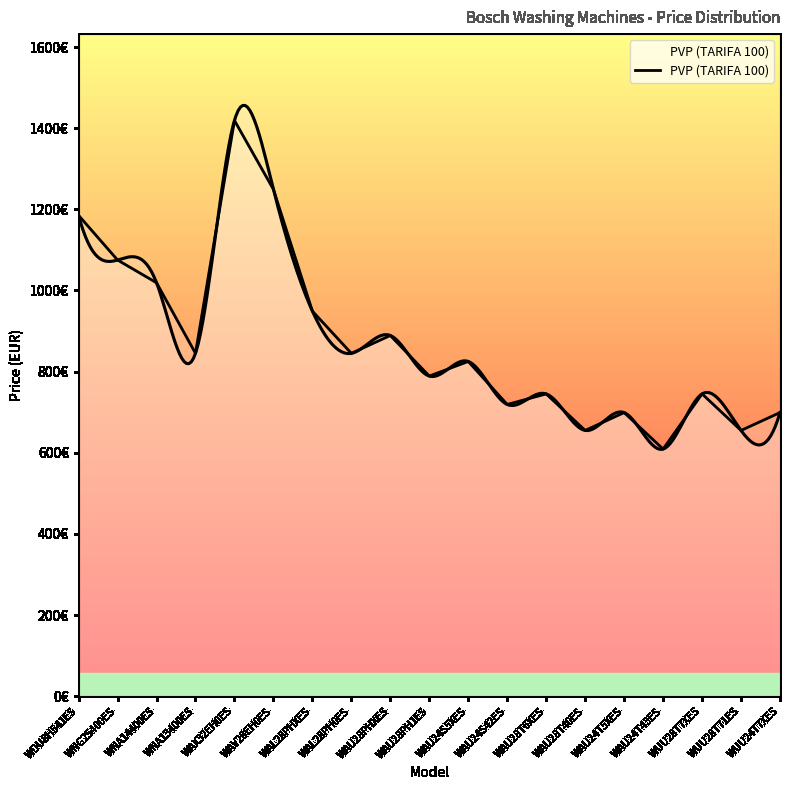

How many interior local valleys (lower than both neighbors) does the data have?

7